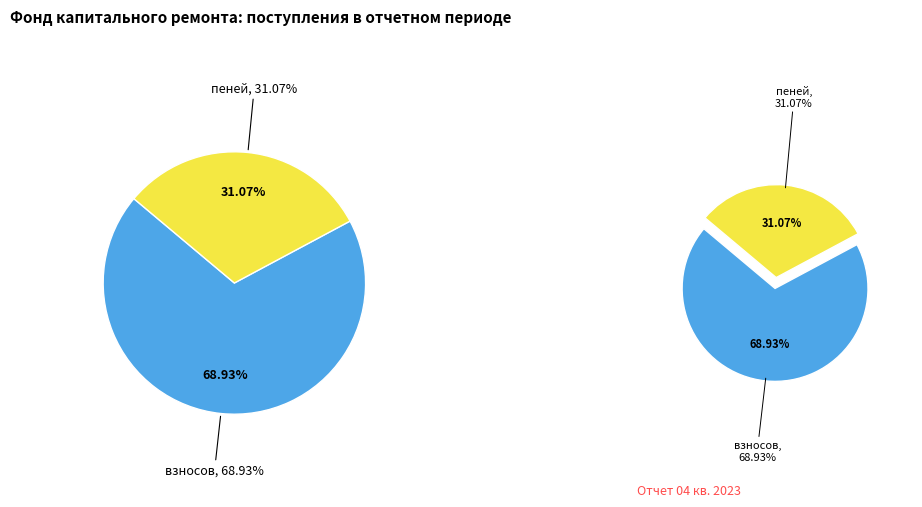

What percentage is the пеней slice, to the nearest percent?

31%